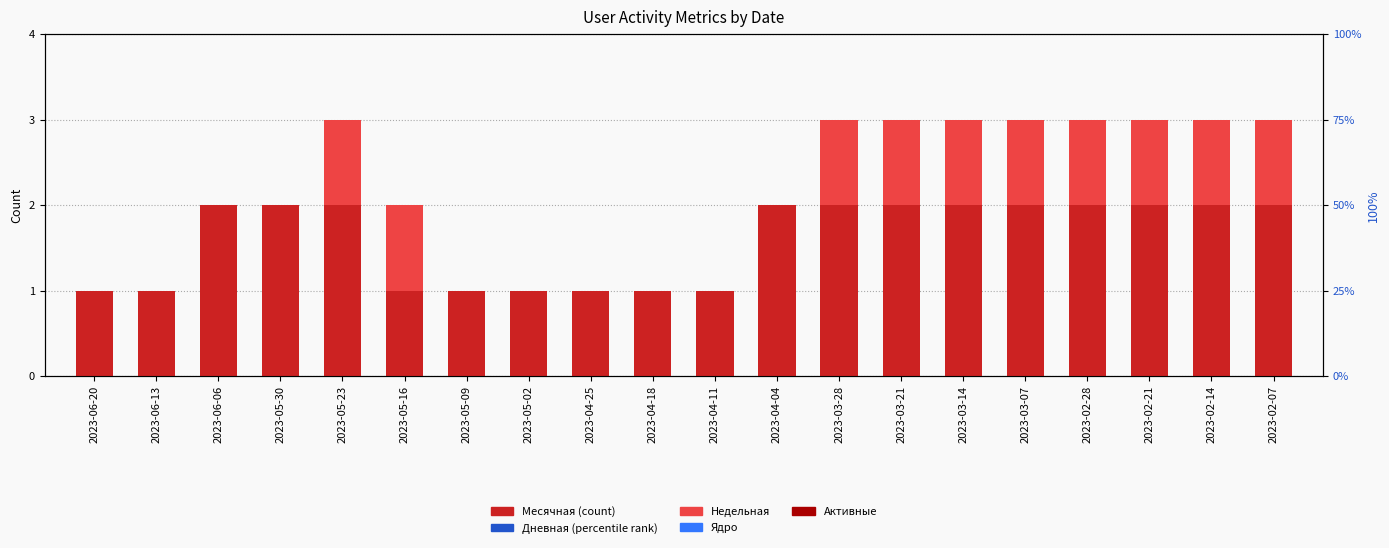

What is the difference between the highest and lowest values at 2023-02-28?

2